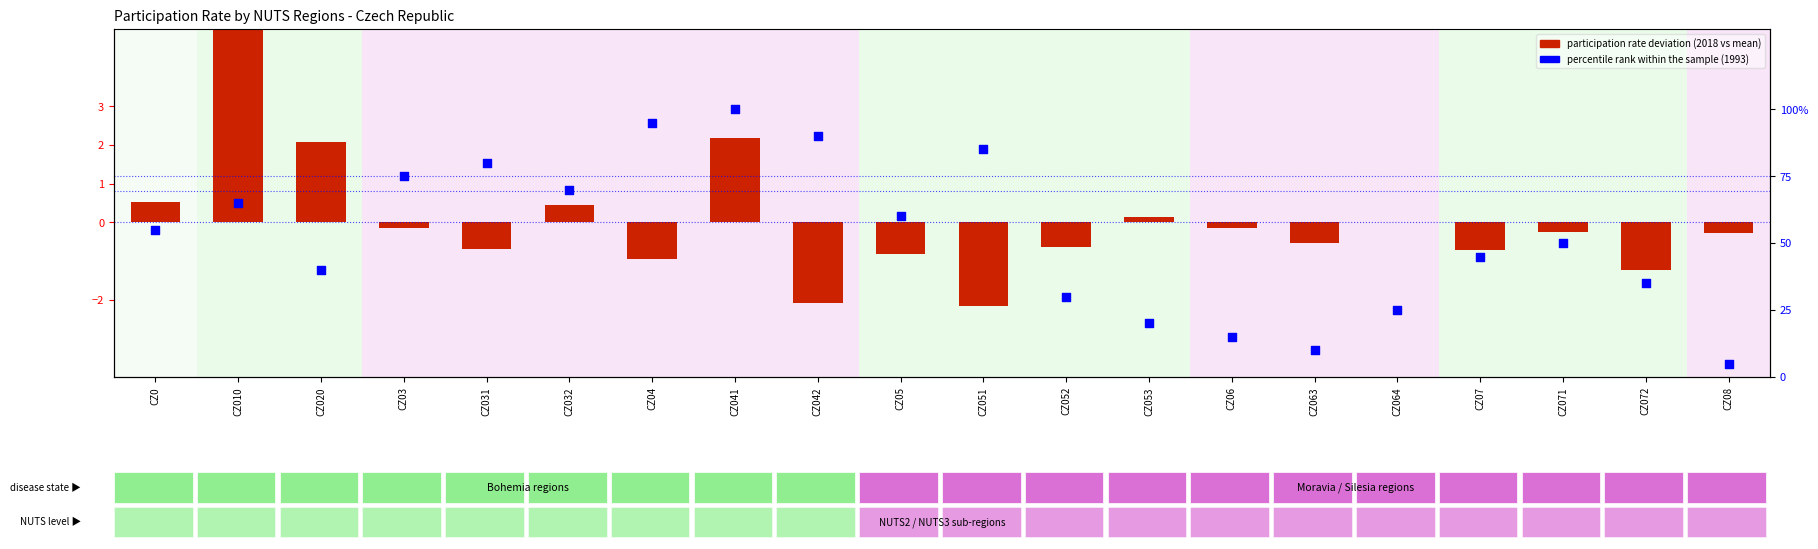

At how many categories does at least one series exceed 81?

4